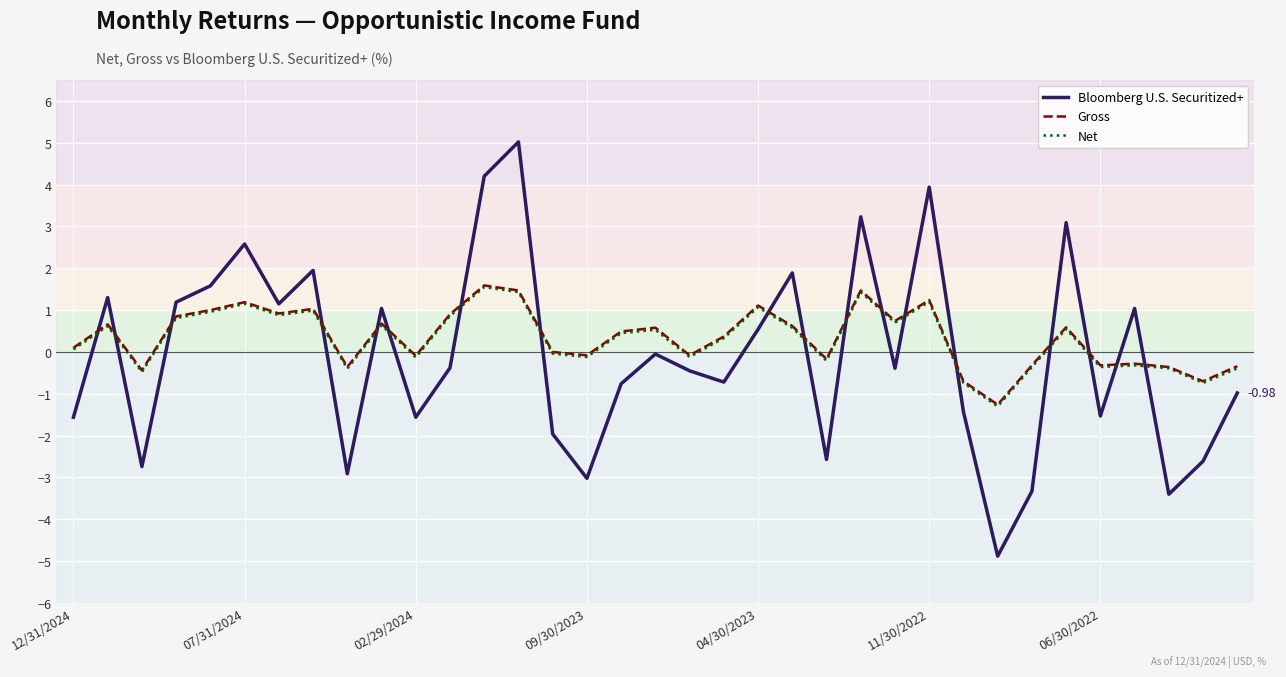

True or false: Net and Bloomberg U.S. Securitized+ cross at least once.

True